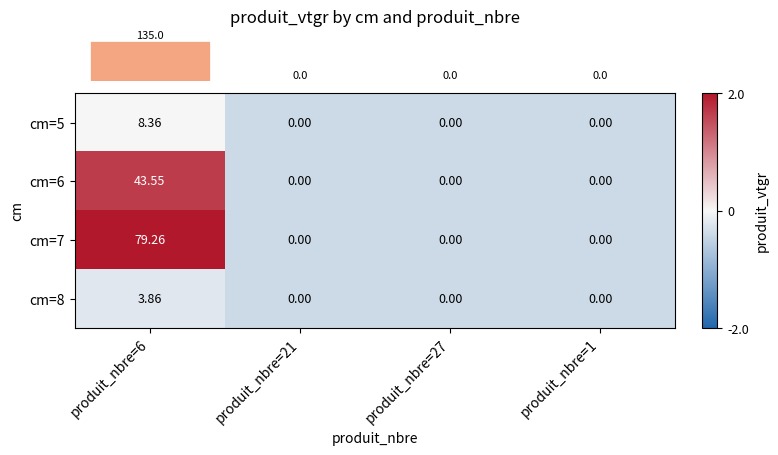

How many values in cm=7 are above zero?

1